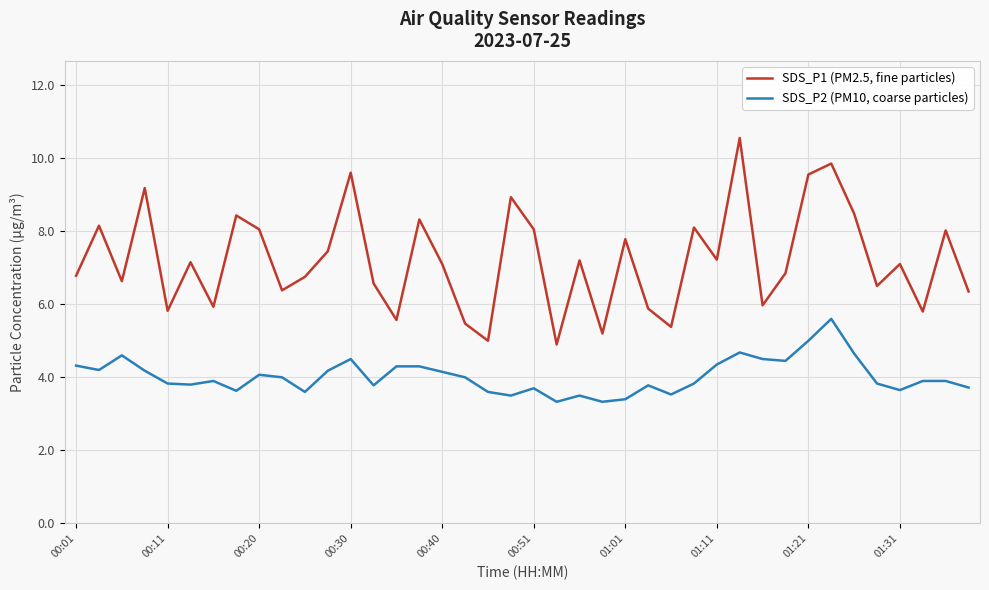

True or false: SDS_P1 (PM2.5, fine particles) and SDS_P2 (PM10, coarse particles) intersect in this chart.

False